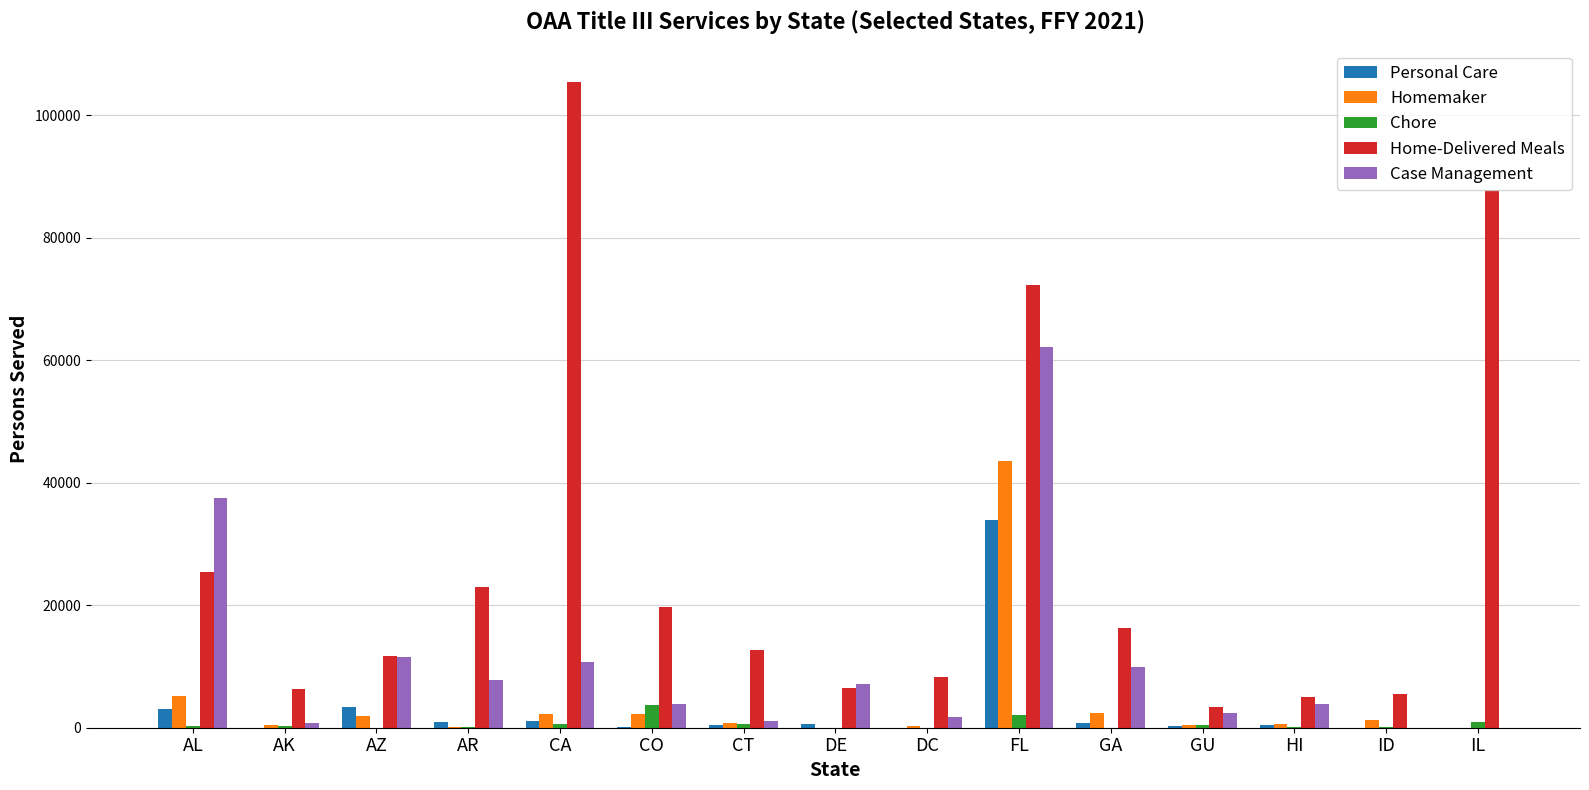

Is the value of Homemaker at GU greater than the value of Case Management at CO?

No